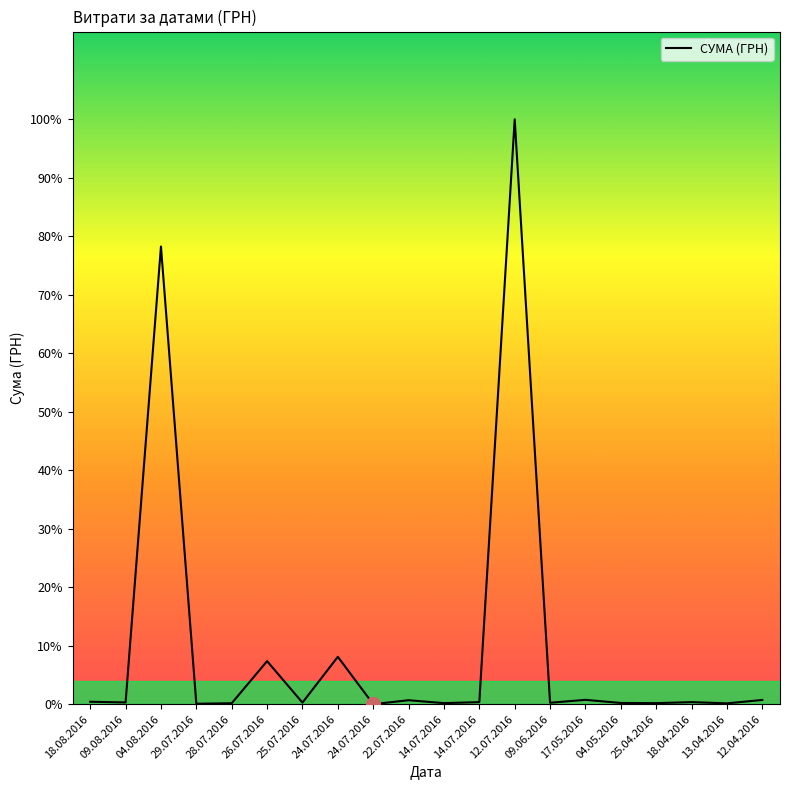

Does the chart display data point markers on the line(s)?

No